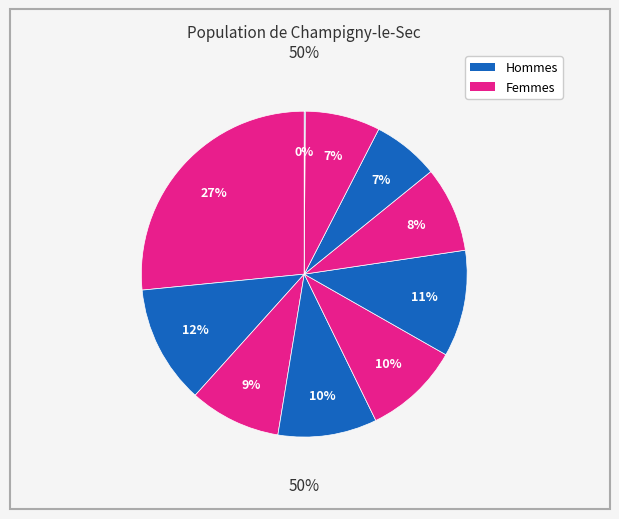

Is there a majority slice in this chart?

No